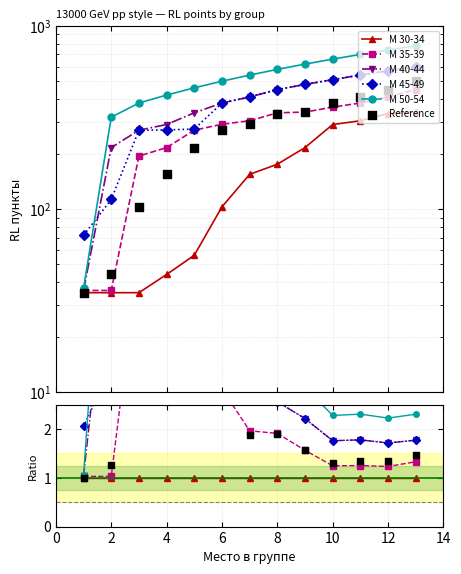

Which series contains the lowest Y value?

М 30-34